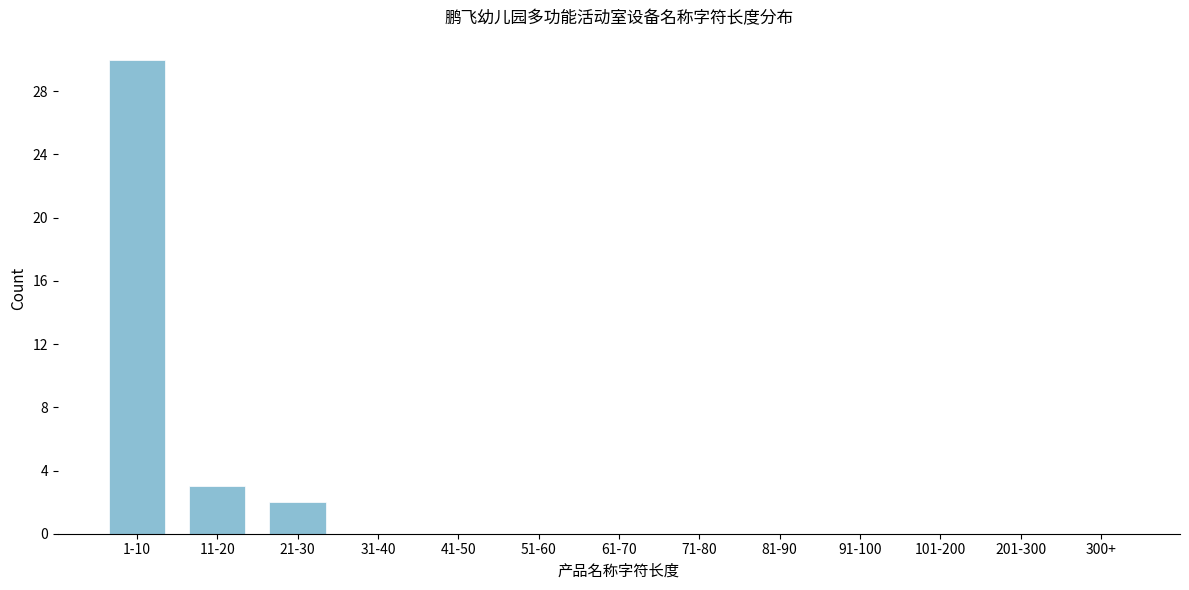

Reading right to left, extract all data points from this chart.

300+=0	201-300=0	101-200=0	91-100=0	81-90=0	71-80=0	61-70=0	51-60=0	41-50=0	31-40=0	21-30=2	11-20=3	1-10=30